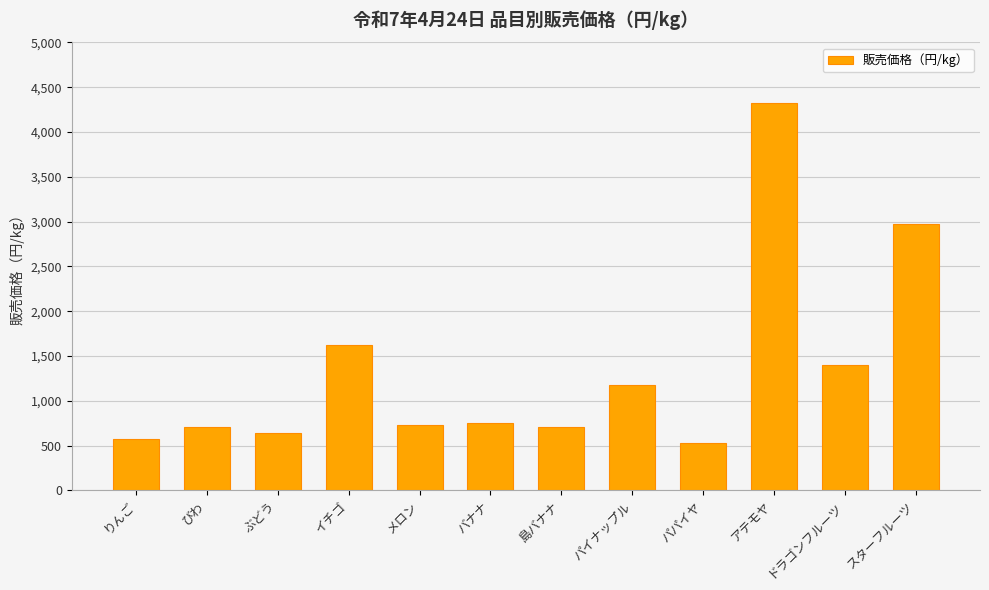

How many bars are there in total?

12